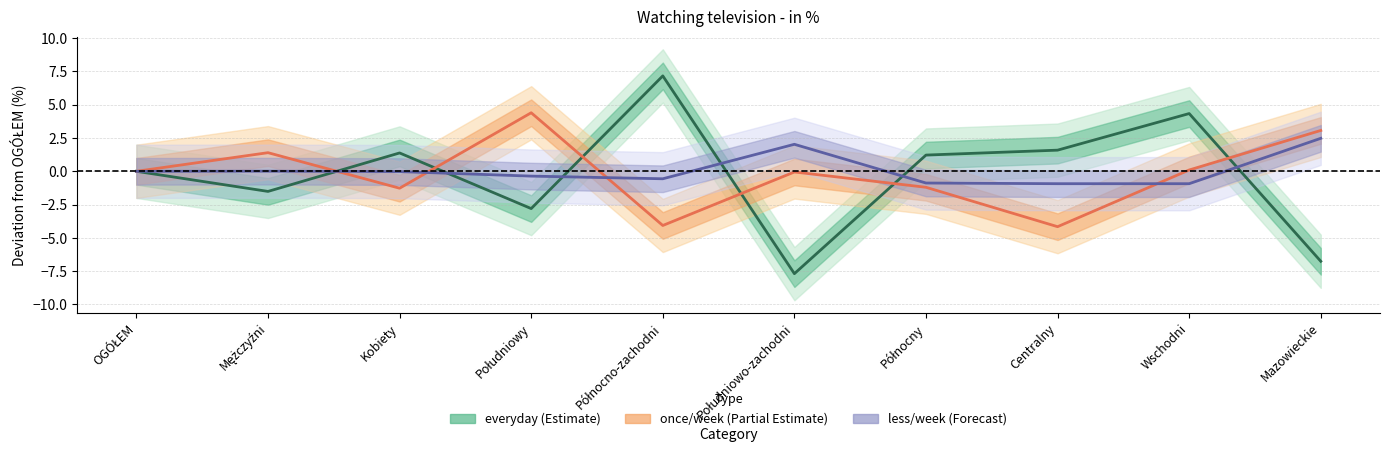

Where do less/week and everyday first cross each other?

Mężczyźni and Kobiety